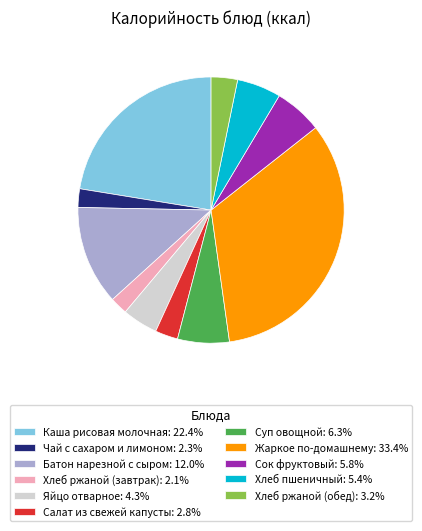

Do Хлеб пшеничный: 5.4% and Батон нарезной с сыром: 12.0% together represent more than half of the pie?

No